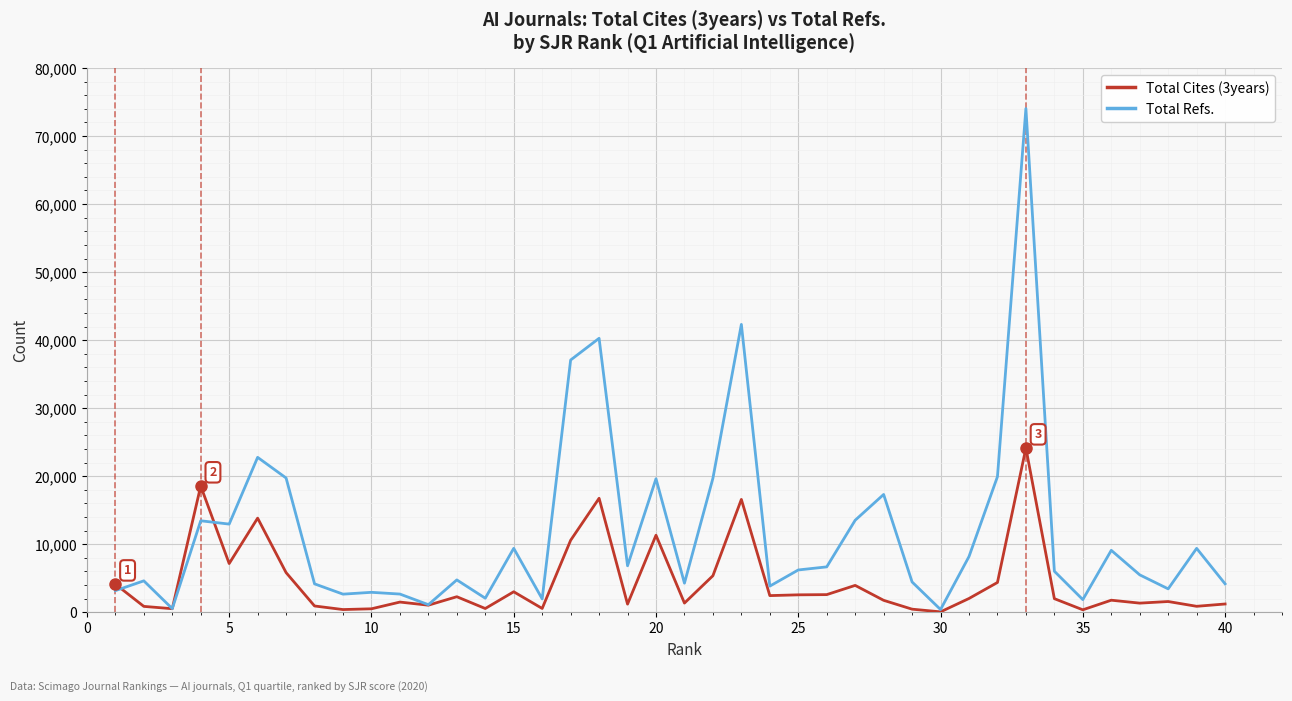

Which series has the widest spread of values?

Total Refs.